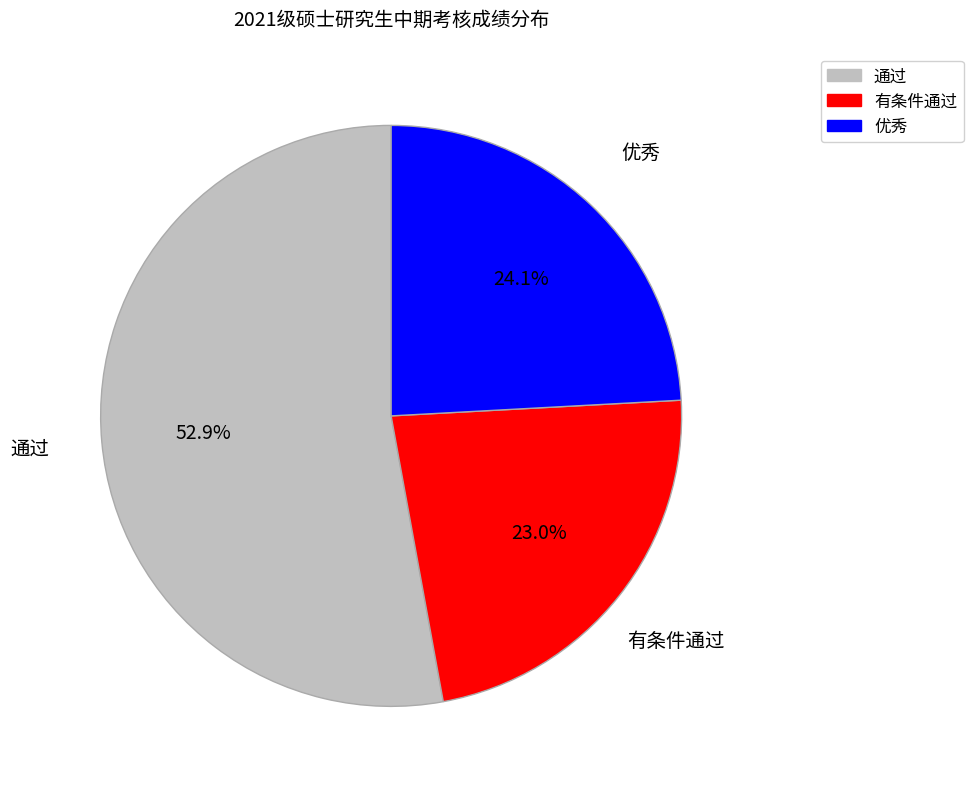

The 有条件通过 slice represents 23% of the pie. True or false?

True